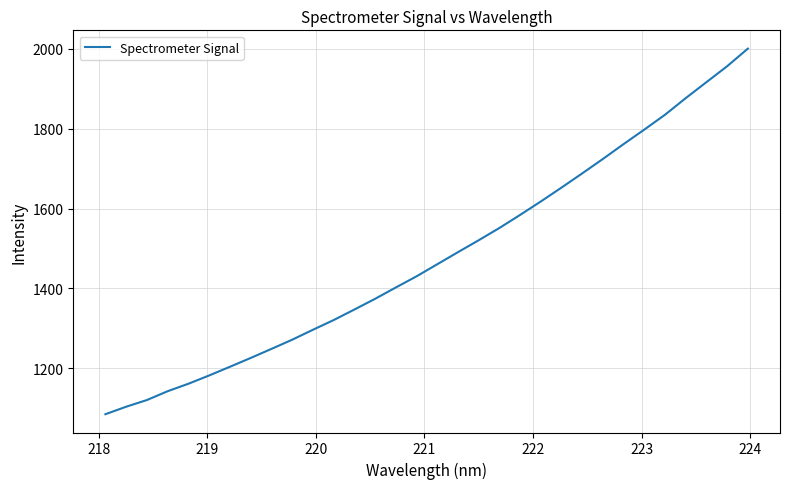

What is the smallest value displayed?

1084.8